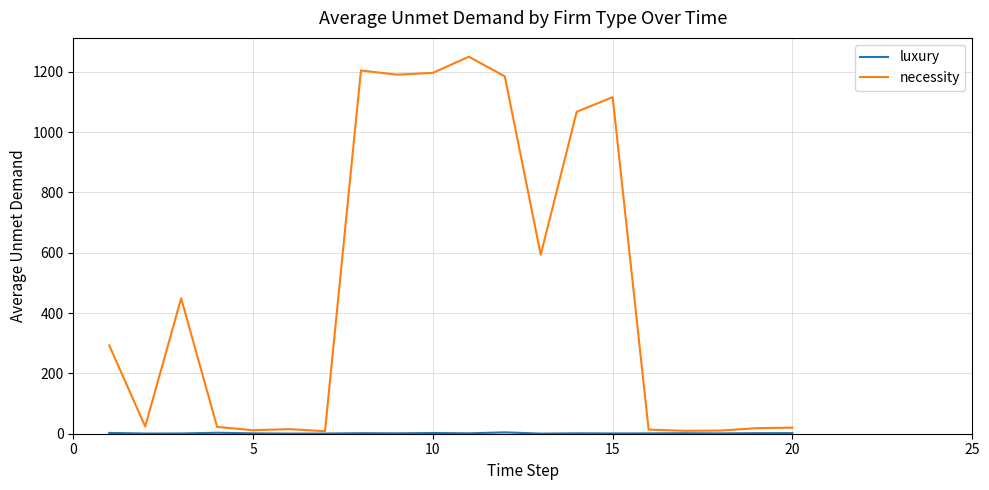

Which series has the largest total across all categories?

necessity